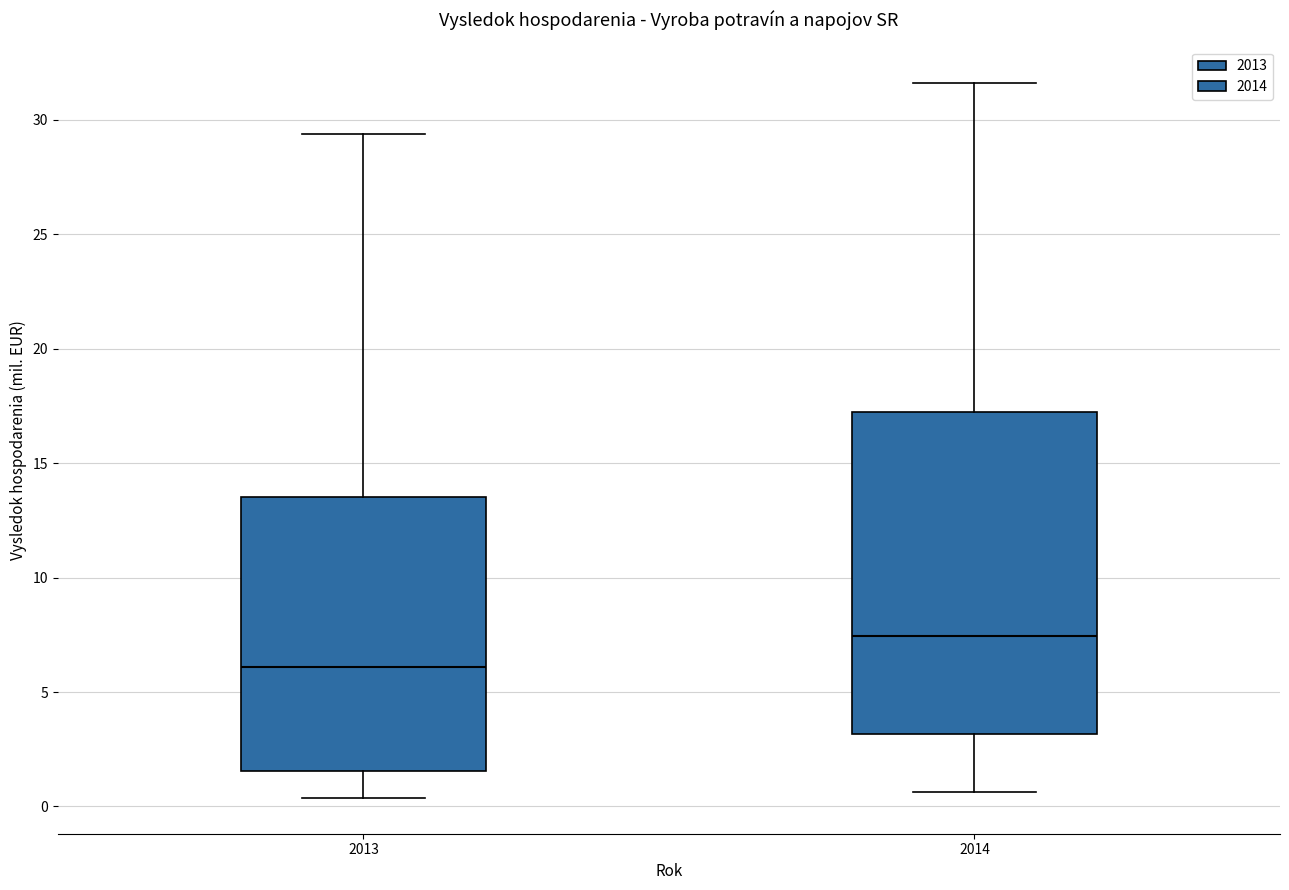

Where does the lower whisker of the box at x = 2013 end on the y-axis? The values are not printed on the chart, so give them approximately, as read against the axis.

0.5